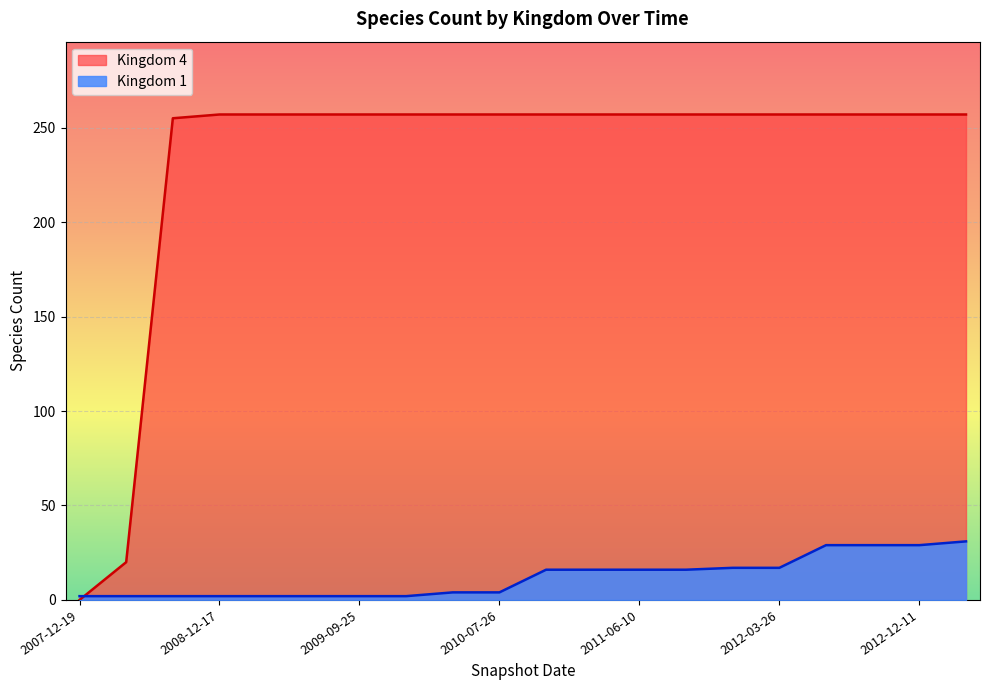

What is the average value of the Kingdom 4 series?

232